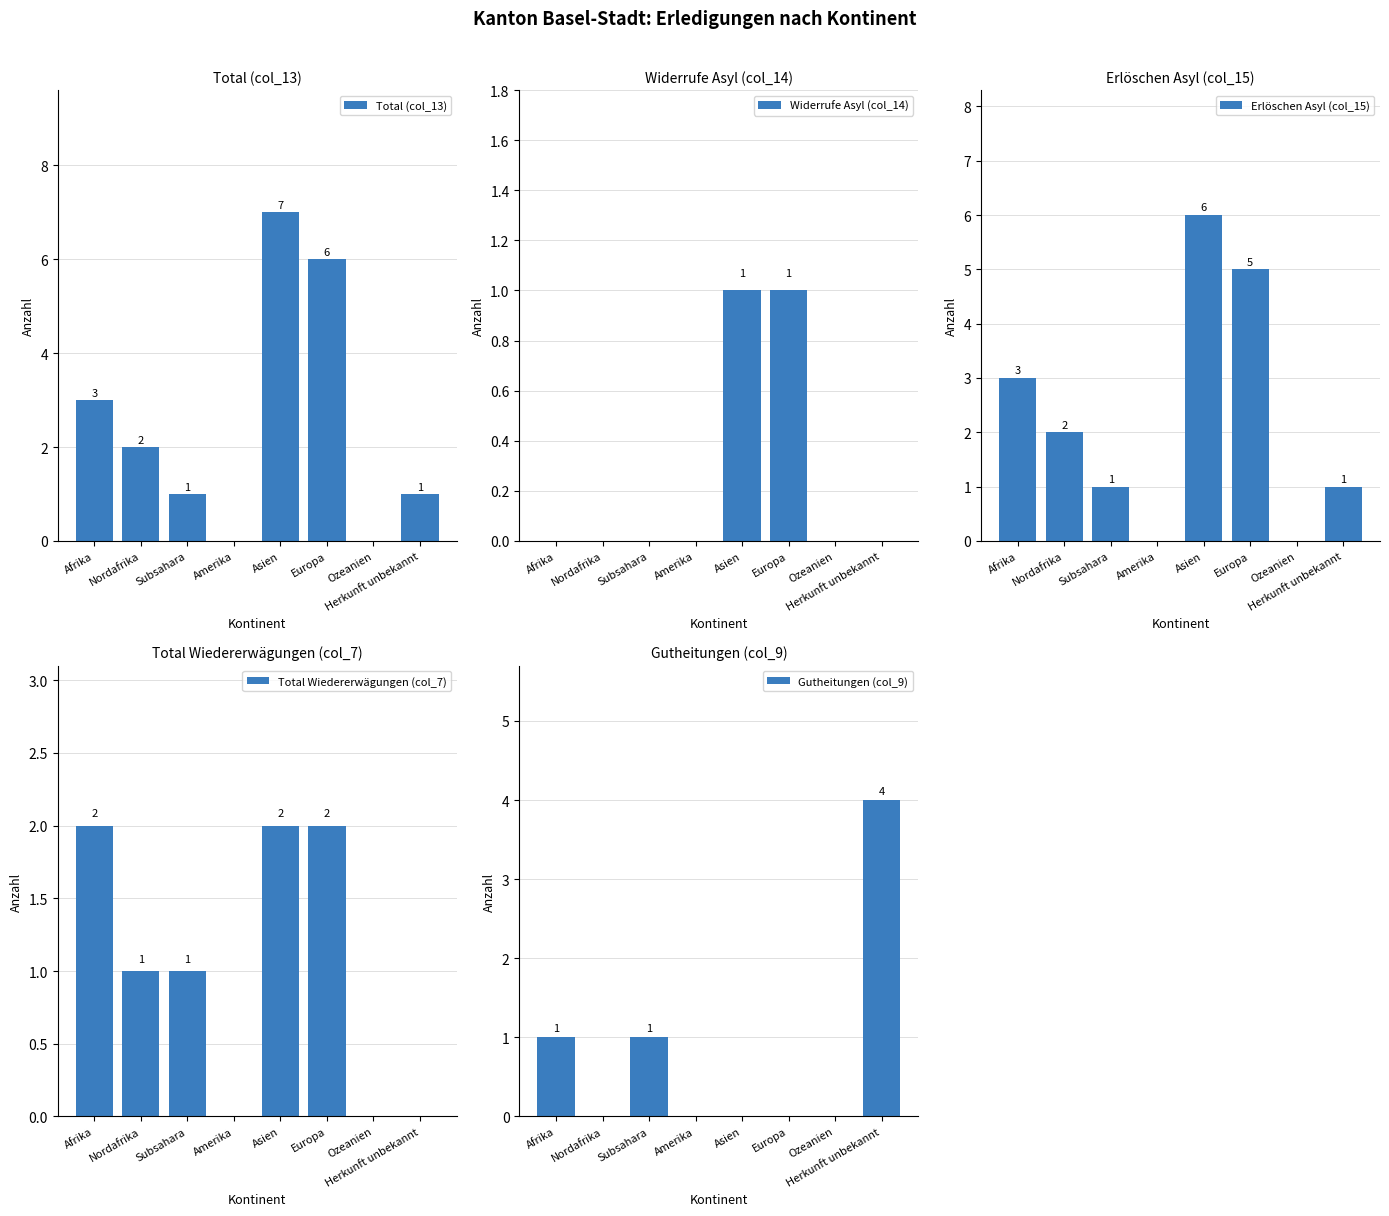

Which series has the widest spread of values?

Total (col_13)